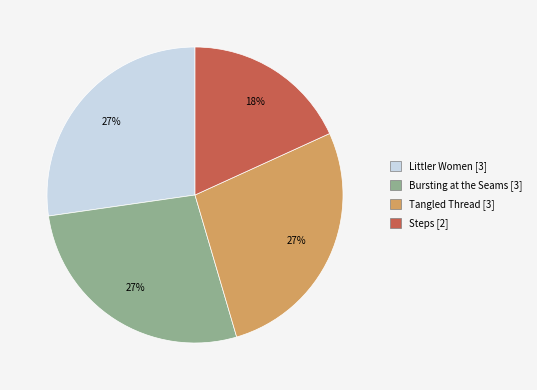

True or false: Littler Women [3] accounts for 38% of the total.

False